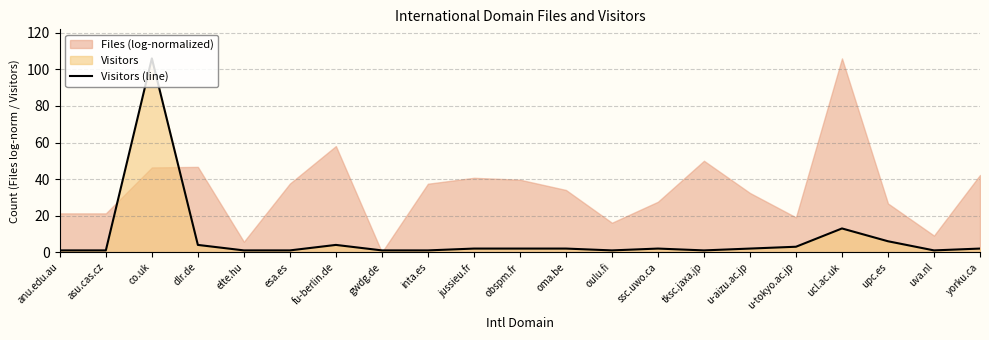

Where does the data first go above 2?

co.uk